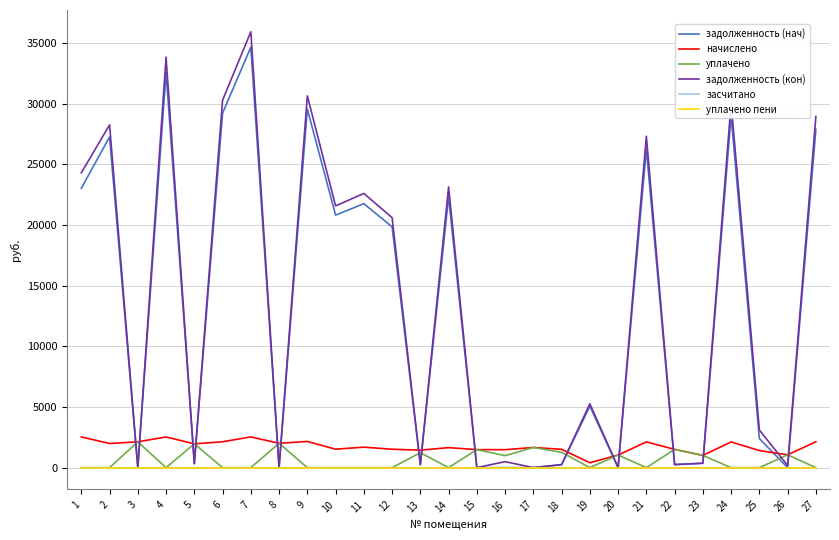

What is the difference between the начислено values at 23 and 26?

47.7